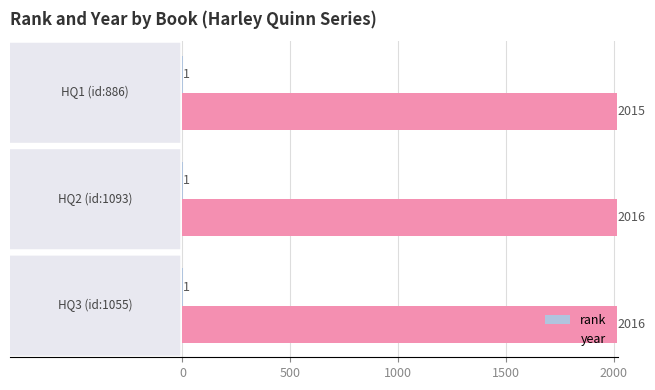

What is the sum of all year values?

6047